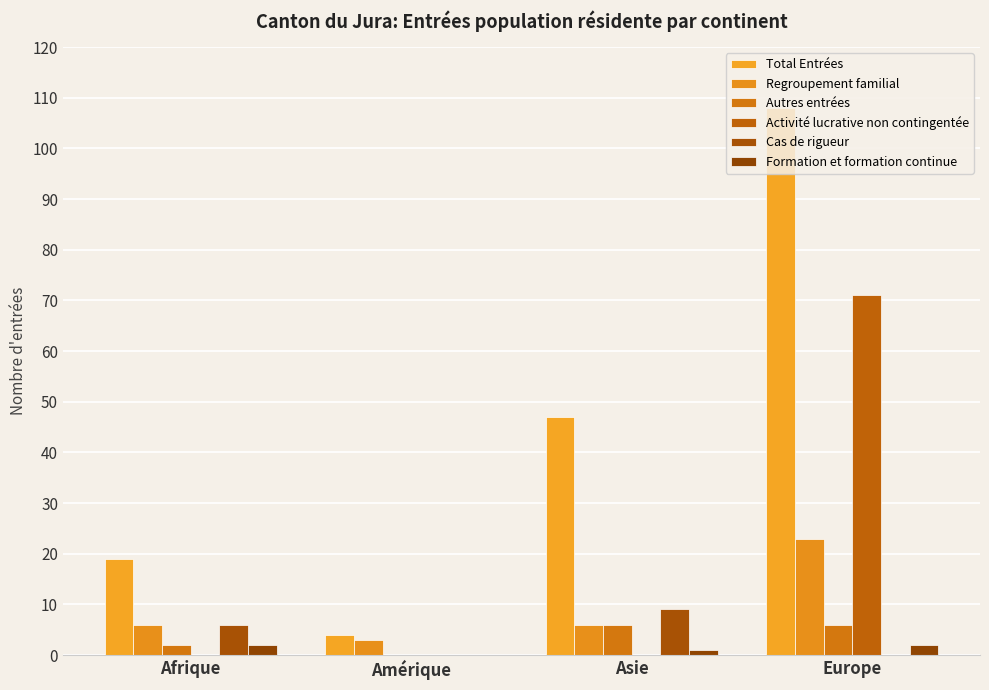

Count the Total Entrées values in the range 19 to 108.

3